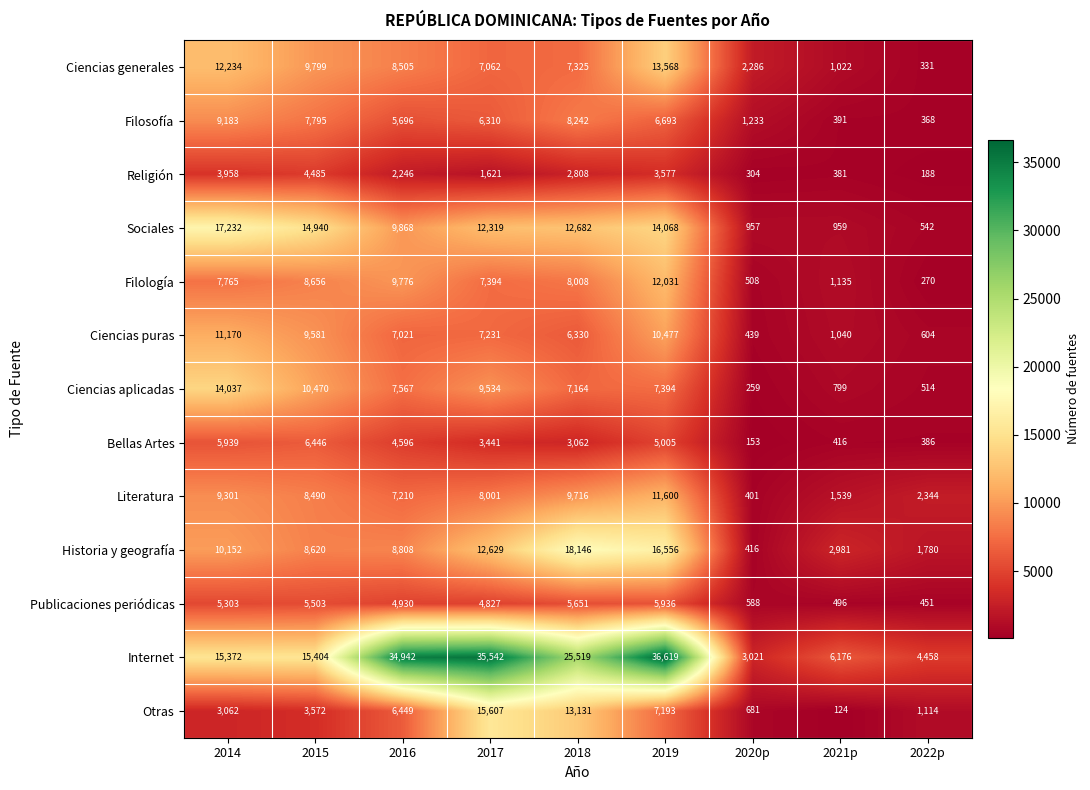

The Religión series shows 304 at 2020p. True or false?

True